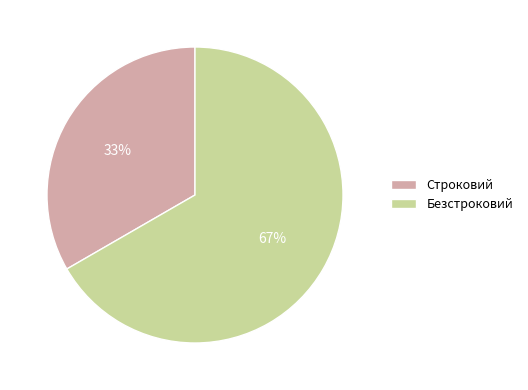

Count the number of slices in the pie.

2